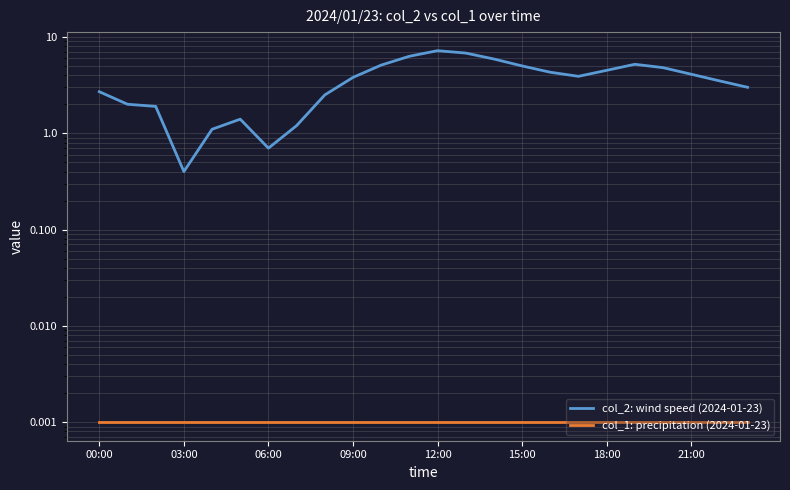

True or false: col_1: precipitation (2024-01-23) and col_2: wind speed (2024-01-23) cross at least once.

False